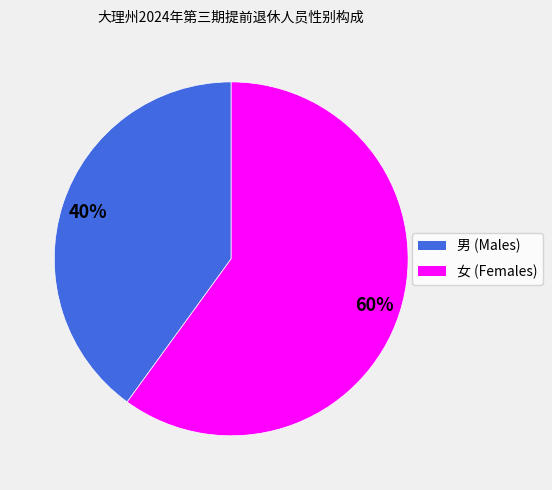

Rank the categories by value from lowest to highest.

男, 女